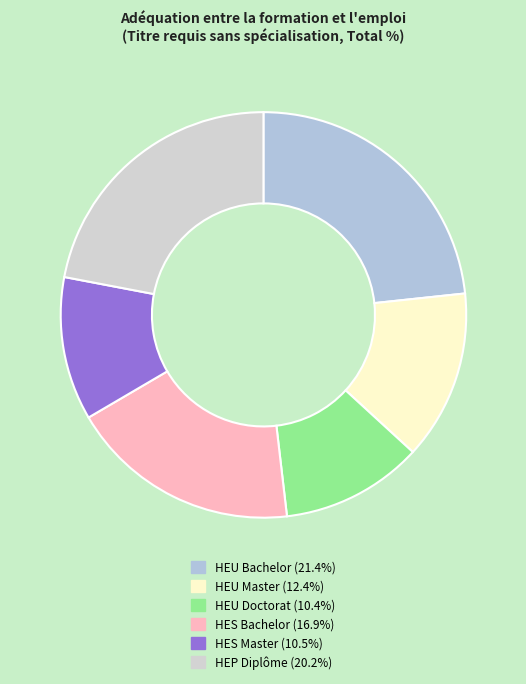

To the nearest percent, what is the difference between the HEU Bachelor and HEU Master slice percentages?

10%